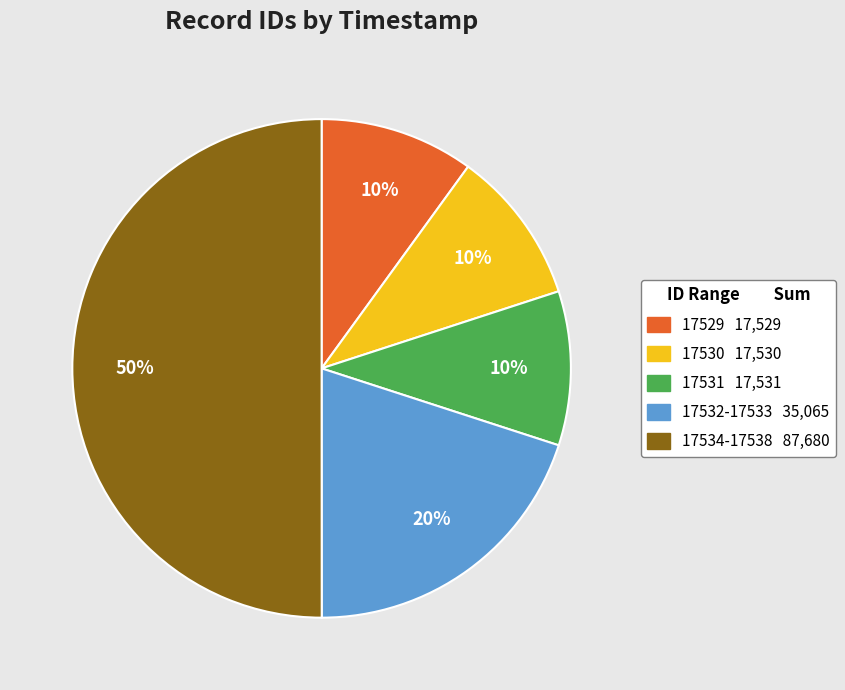

To the nearest percent, what is the difference between the largest and smallest slice percentages?

40%